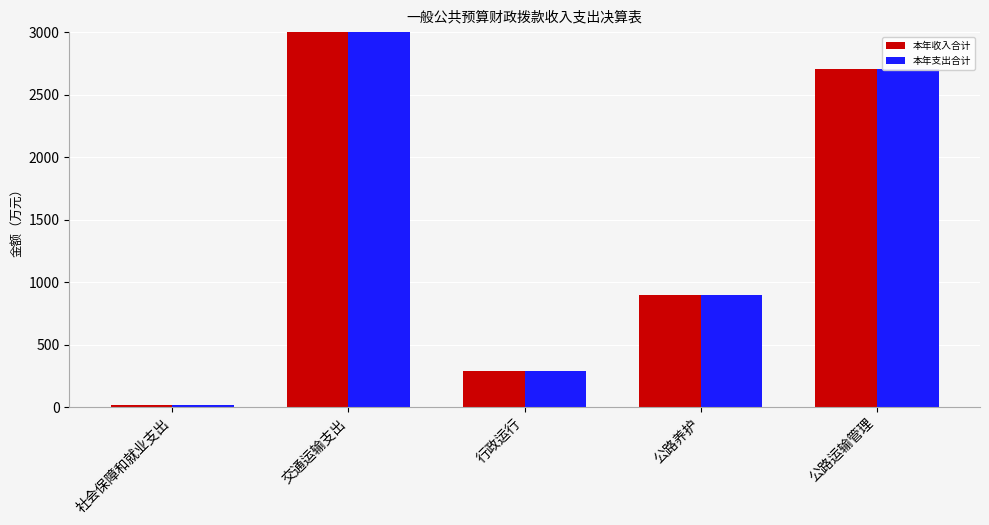

What is the label of the 1st bar from the left?

社会保障和就业支出